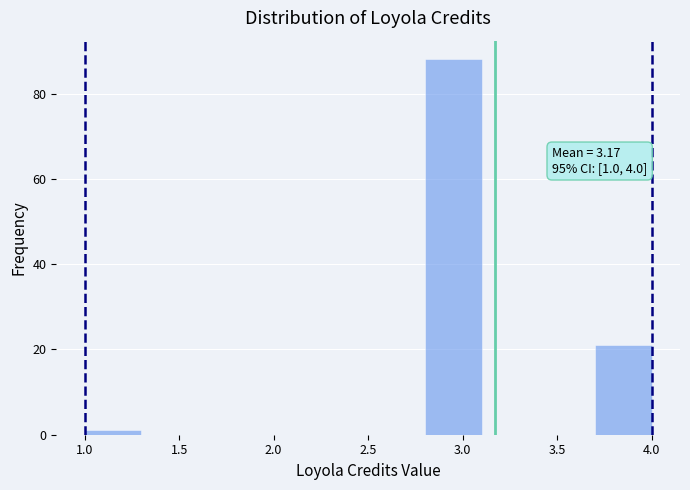

Over which range of the x-axis is the bar tallest?

2.8 to 3.1